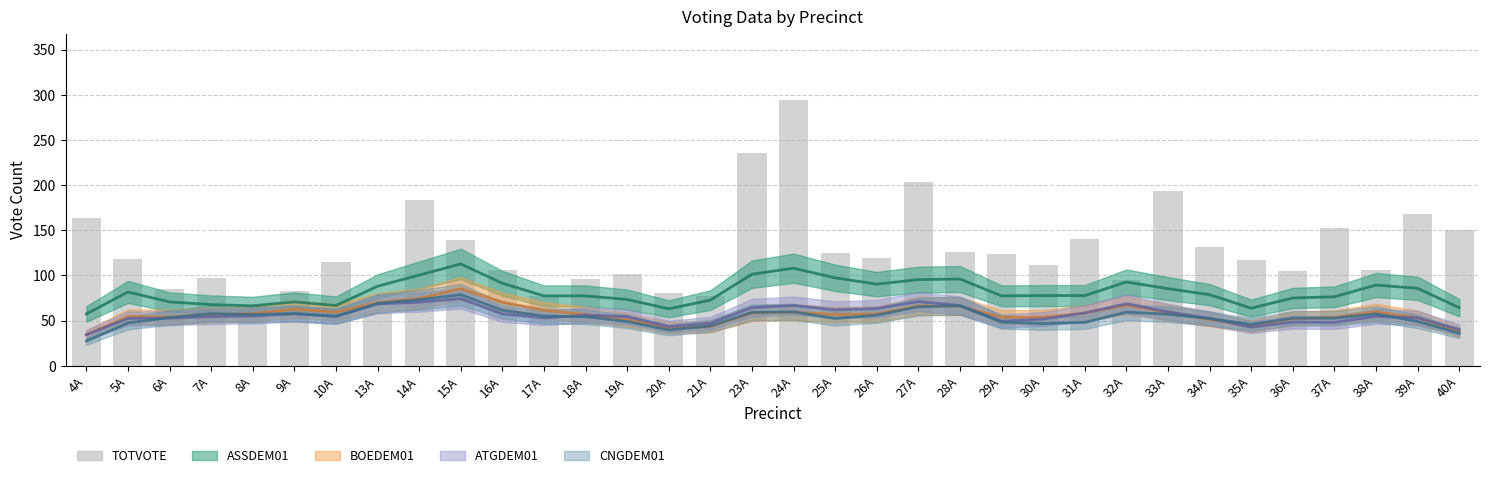

Which series has the widest spread of values?

TOTVOTE